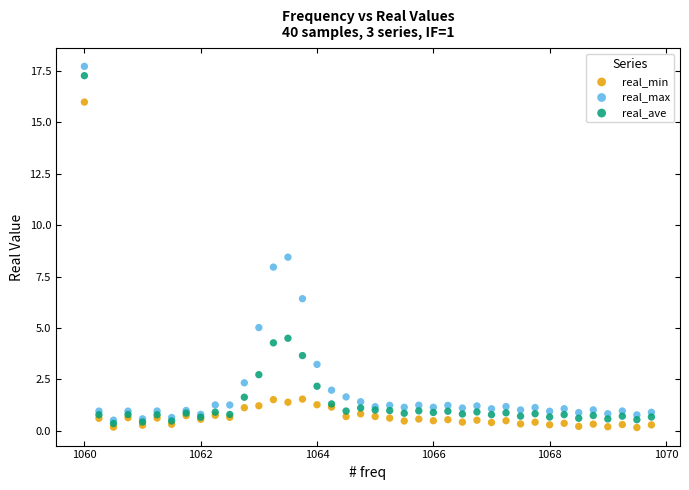

What are all the series names shown in the legend?

real_min, real_max, real_ave